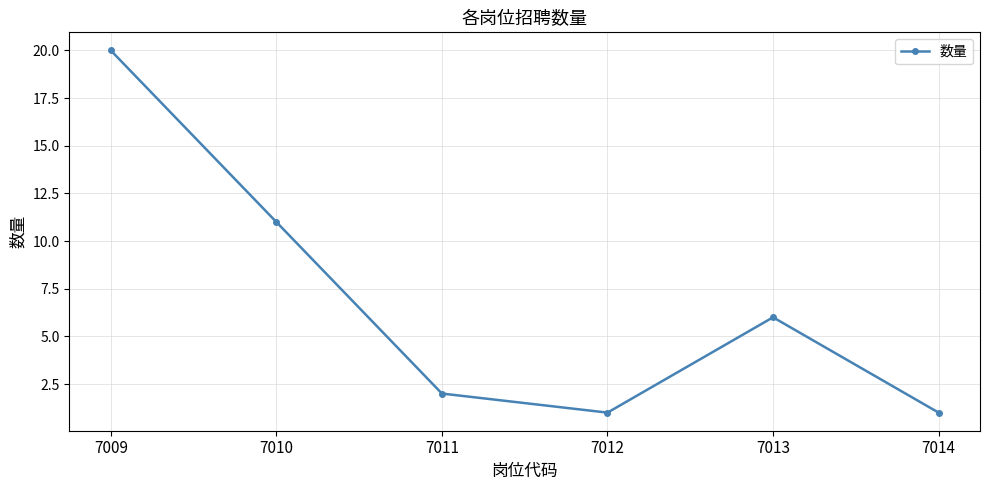

What is the value of the 3rd point from the left?

2